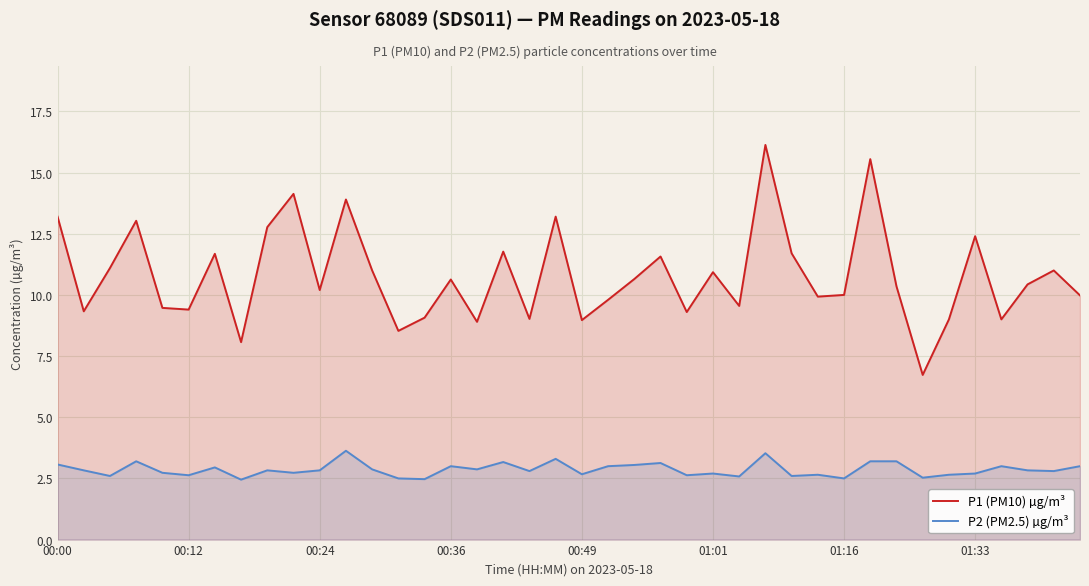

True or false: P2 (PM2.5) µg/m³ and P1 (PM10) µg/m³ intersect in this chart.

False